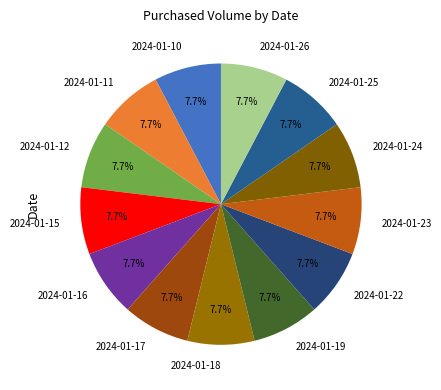

Do 2024-01-23 and 2024-01-16 together represent more than half of the pie?

No